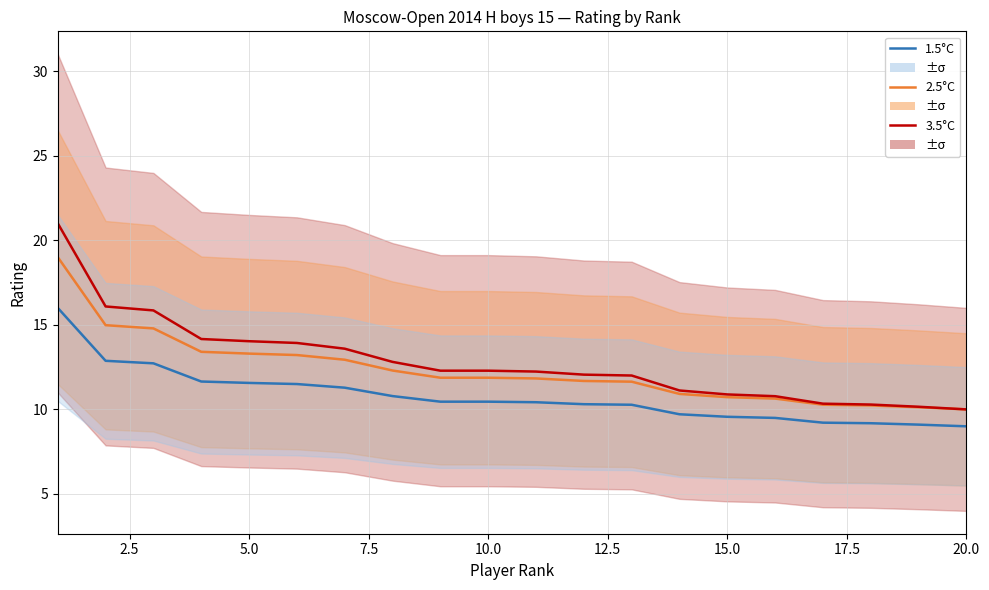

True or false: 2.5°C and 1.5°C cross at least once.

False